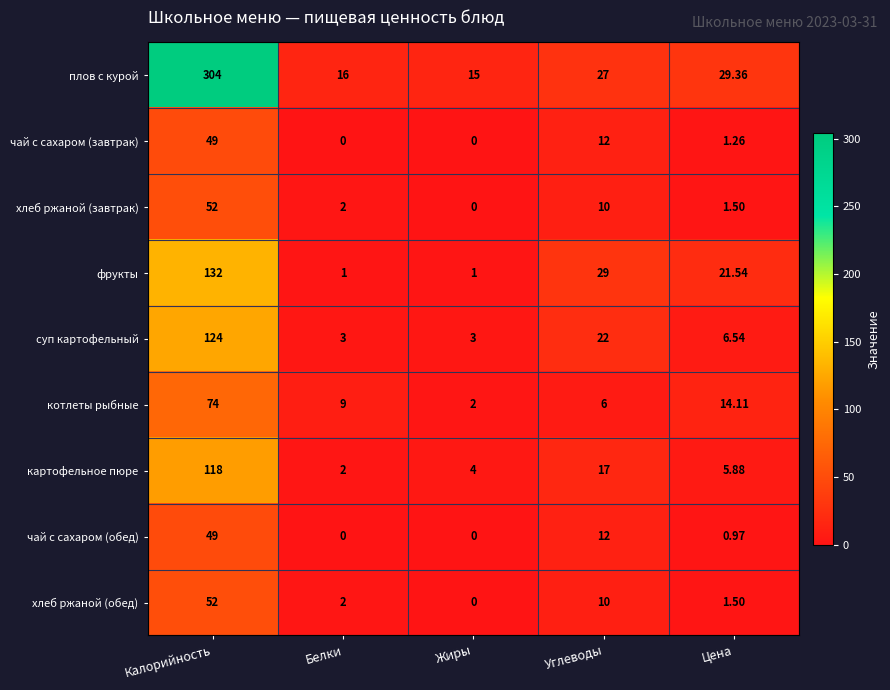

At which category is the sum across all series the highest?

Калорийность